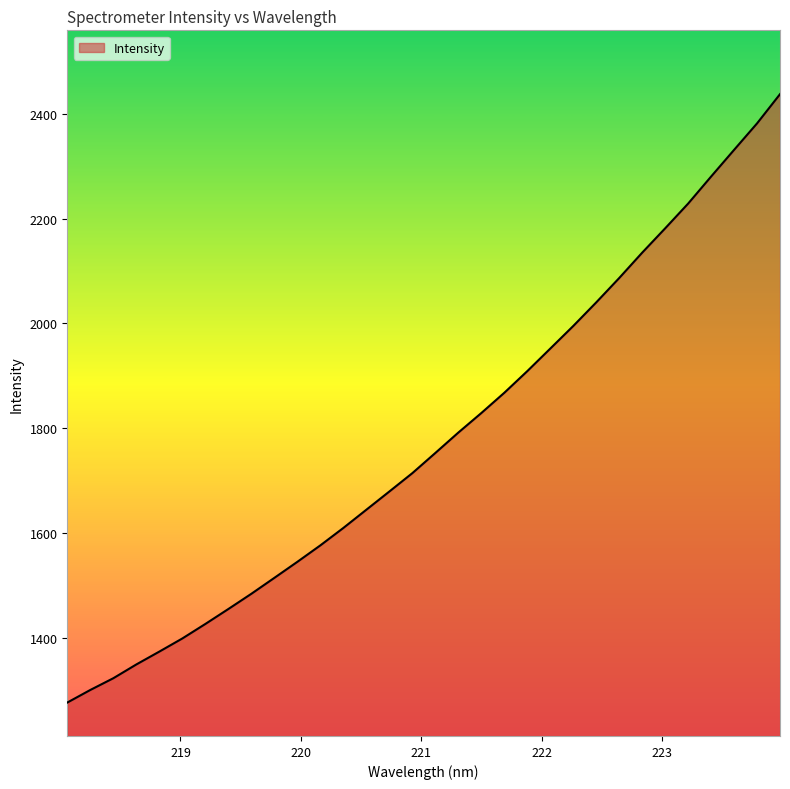

What is the maximum value shown in the chart?

2437.5